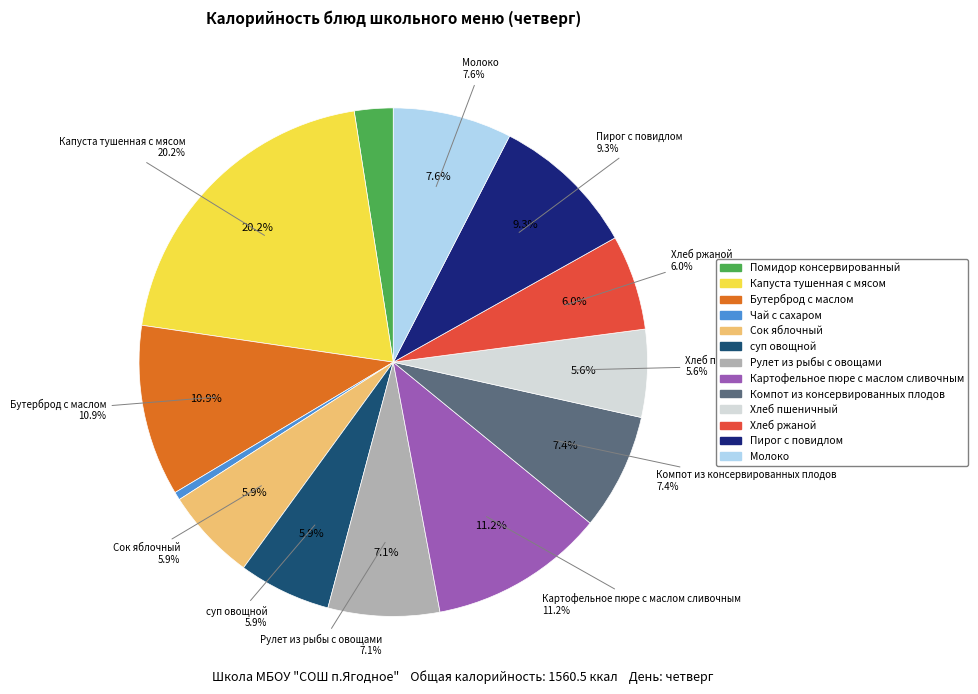

To the nearest percent, what is the combined percentage of Помидор консервированный and Капуста тушенная с мясом?

23%